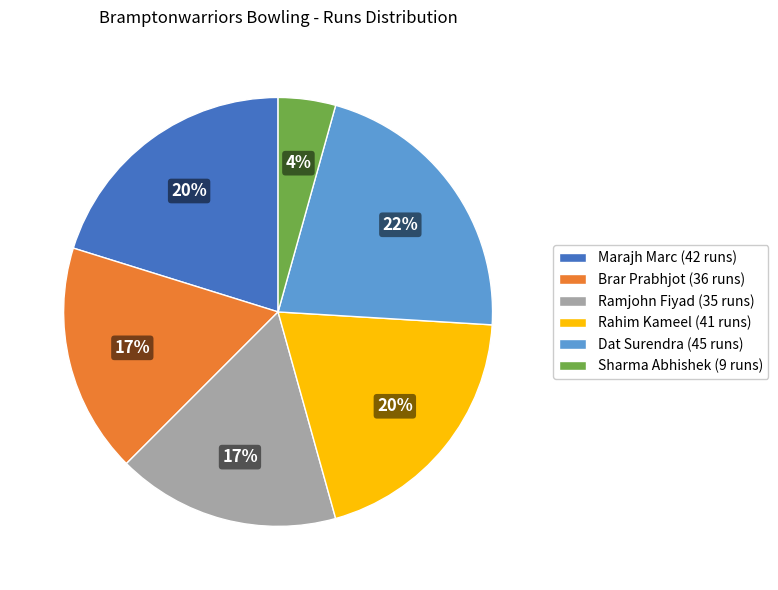

Does any single category account for the majority?

No